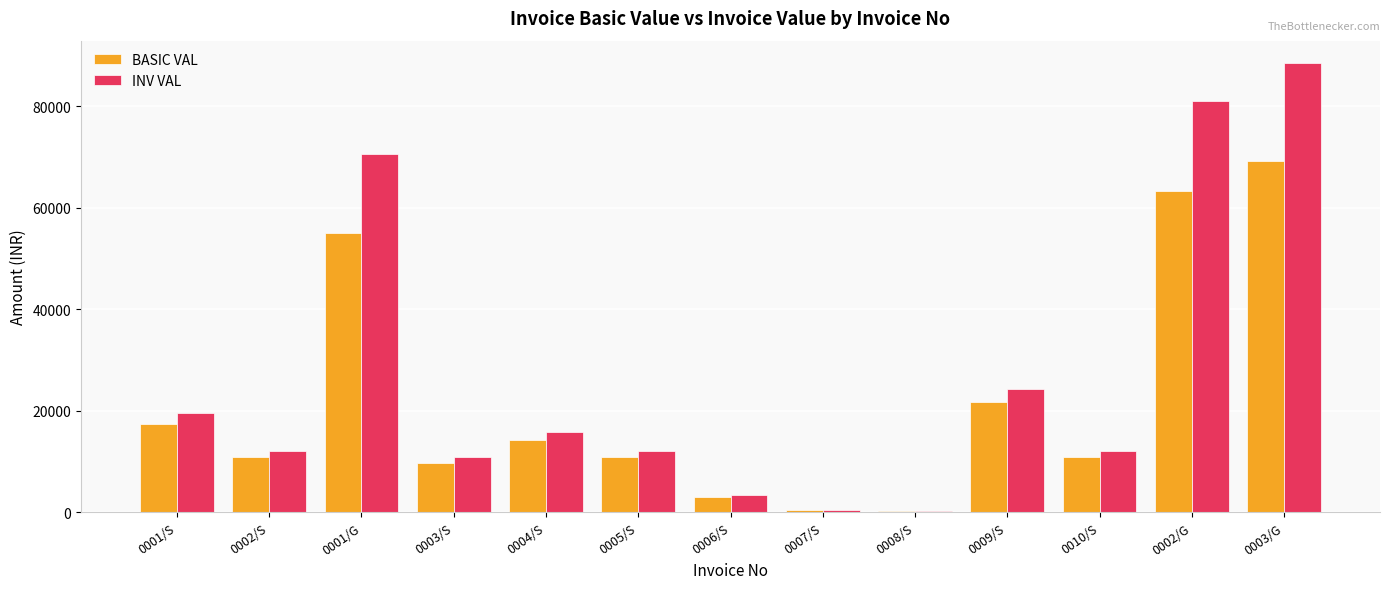

Which series changed the most between 0005/S and 0006/S?

INV VAL